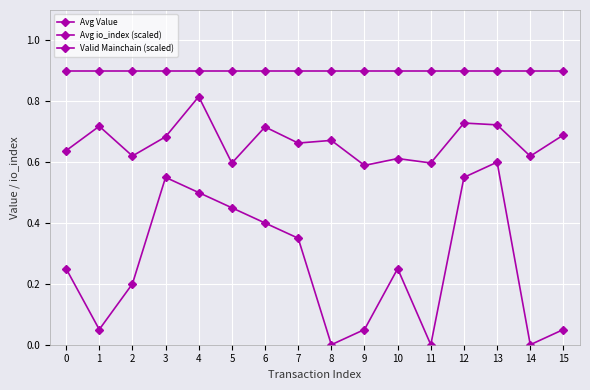

Rank the series by their average value, from lowest to highest.

Avg io_index (scaled), Avg Value, Valid Mainchain (scaled)